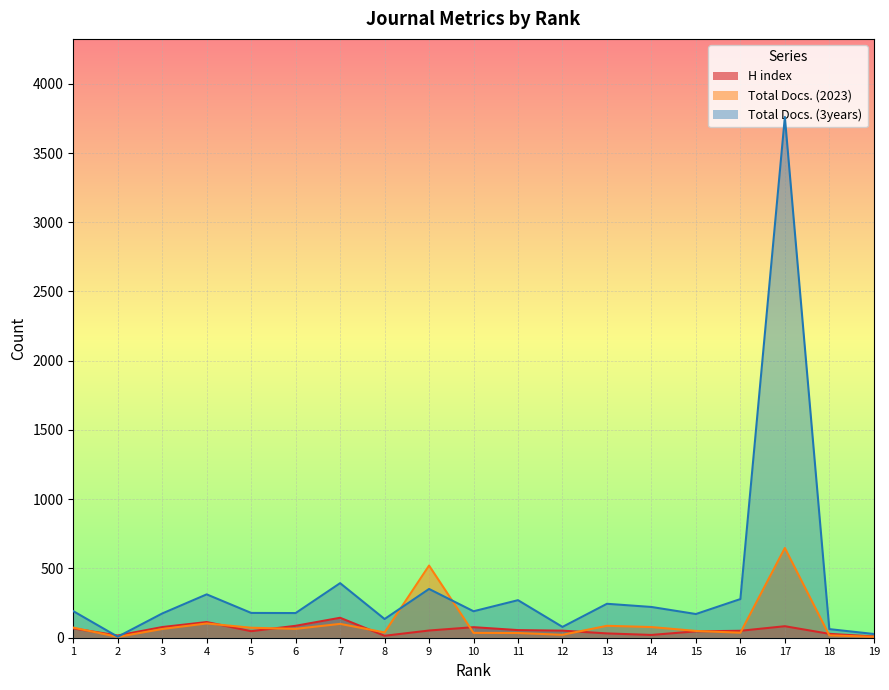

How many categories are shown in the chart?

19